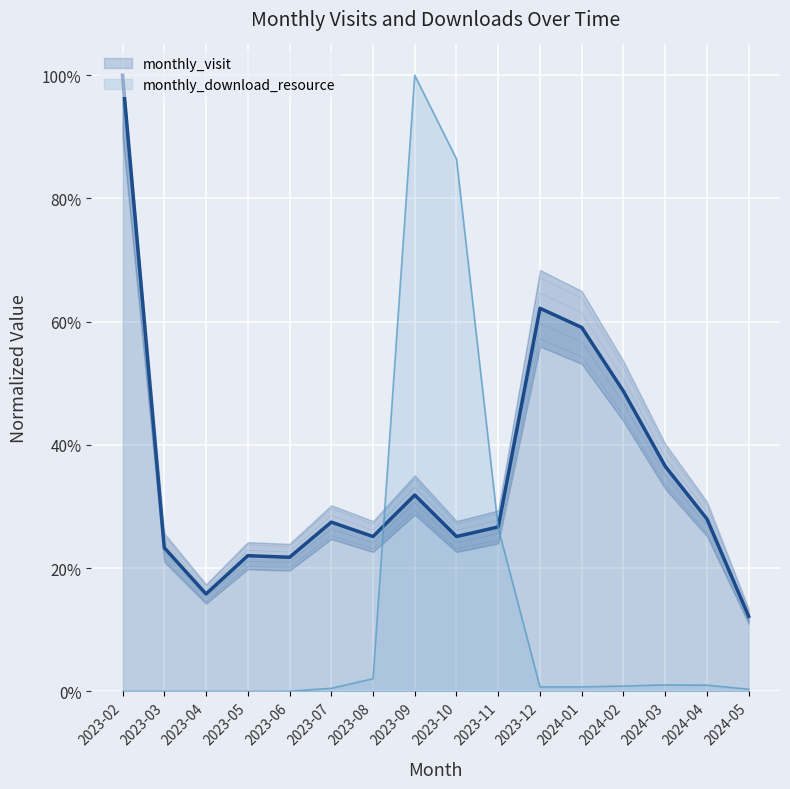

What is the sum of the monthly_visit values at 2023-11 and 2024-02?

0.8